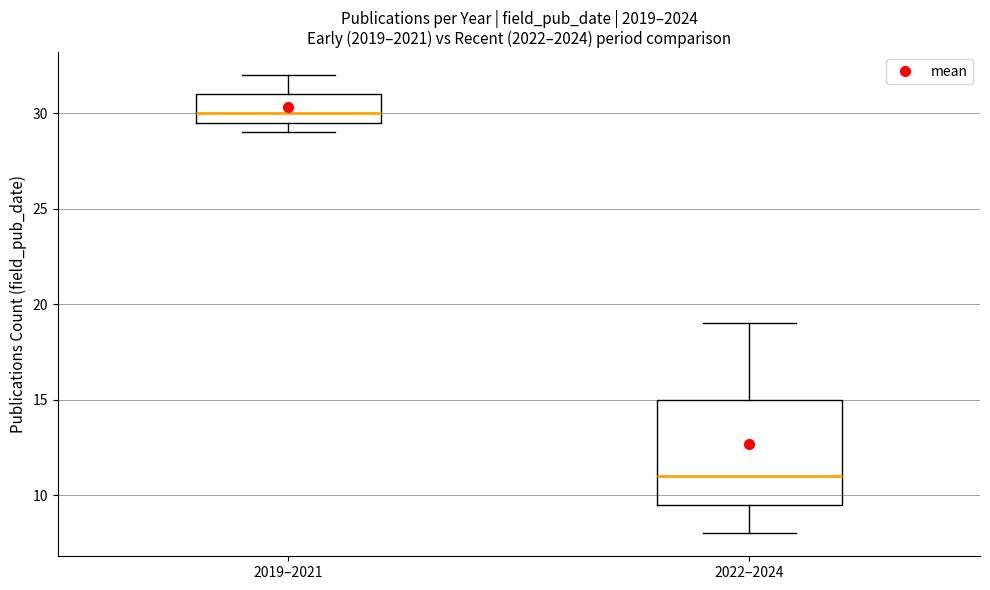

Which box's median line is the lowest?

2022–2024